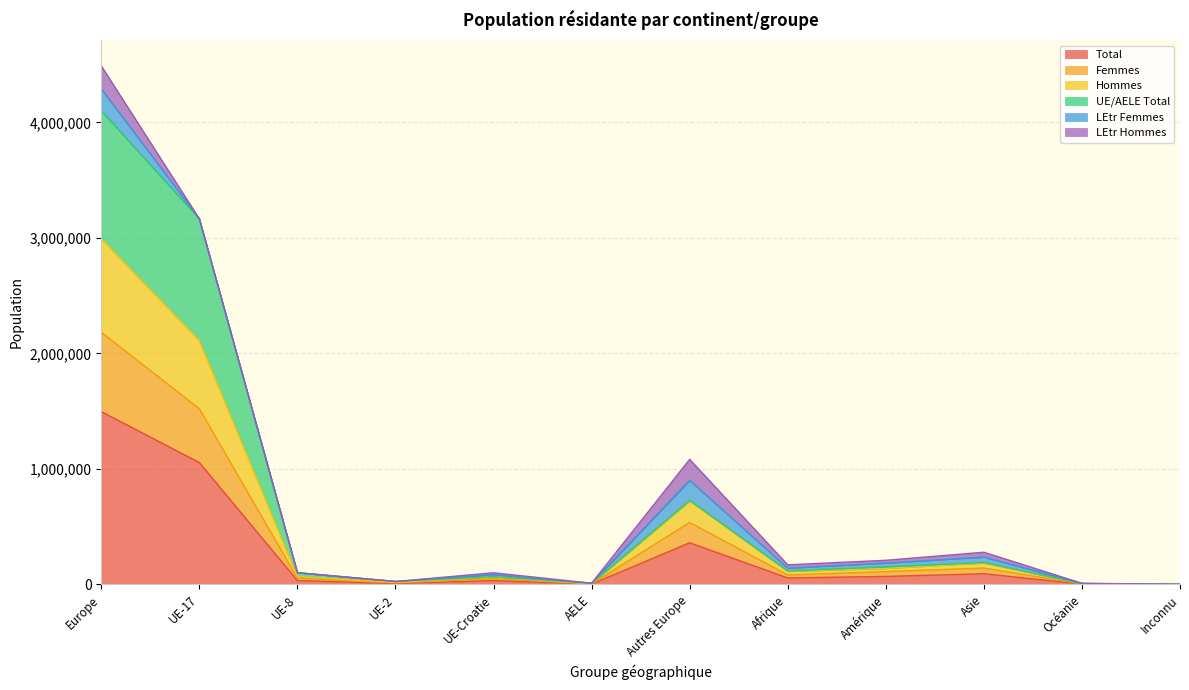

True or false: Total and Hommes cross at least once.

False